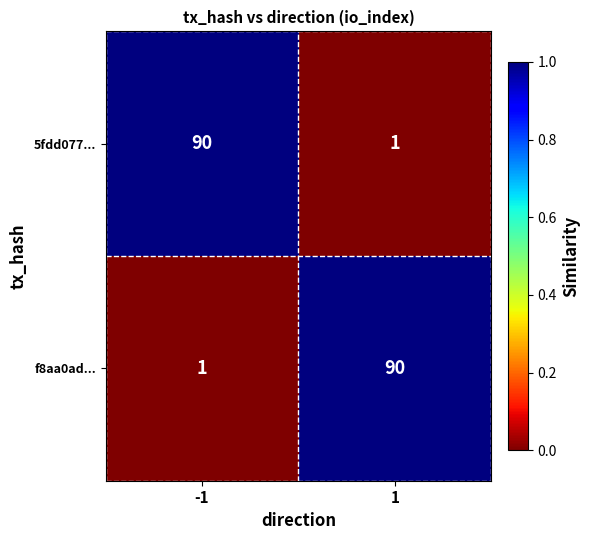

At -1, list the series in order from largest to smallest.

5fdd077..., f8aa0ad...